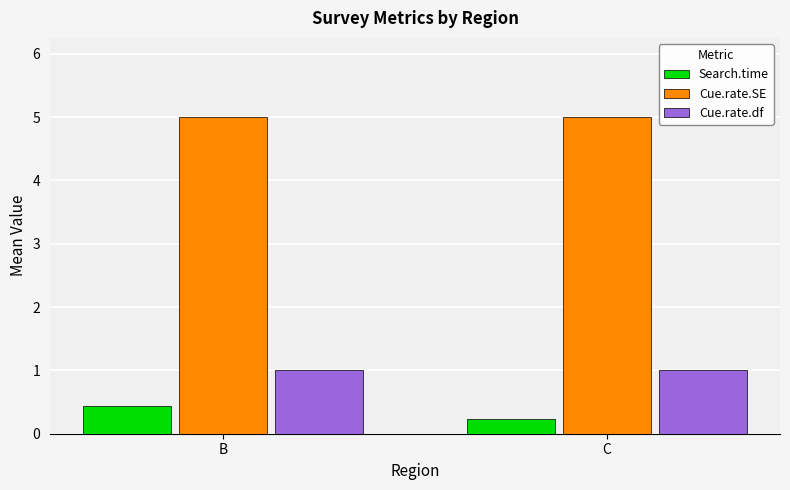

List the labels in order of Search.time value, largest first.

B, C